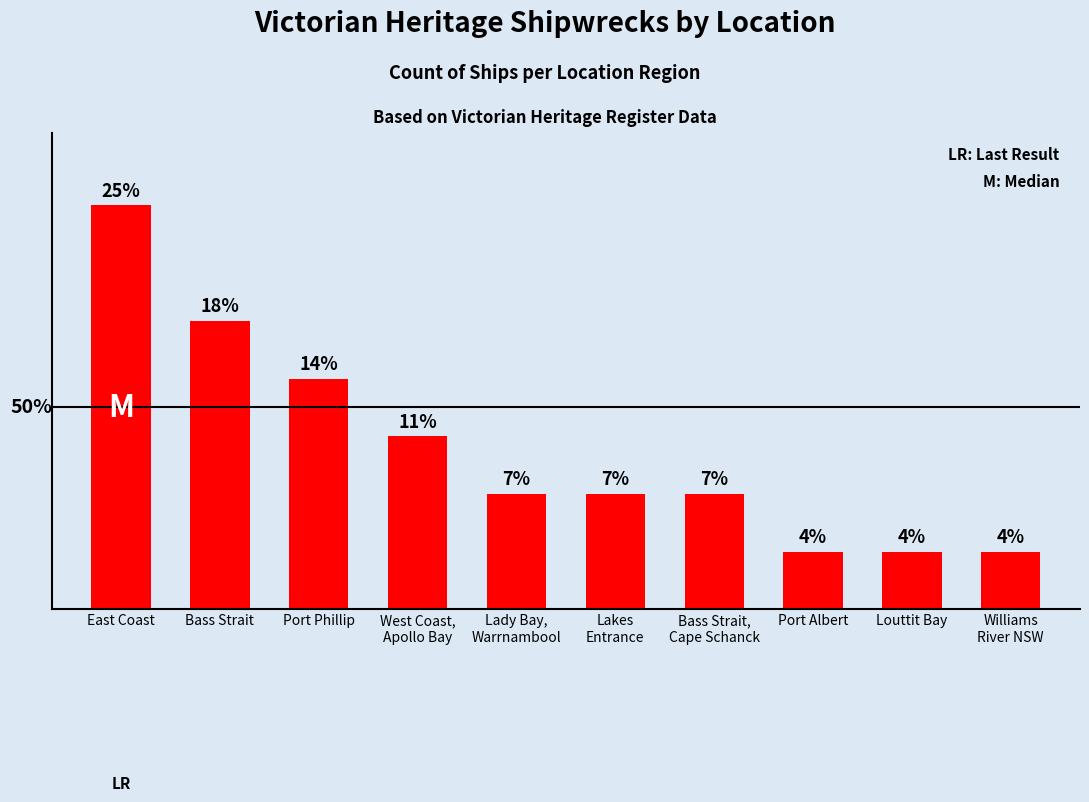

Between Port Phillip and Port Albert, which is larger?

Port Phillip